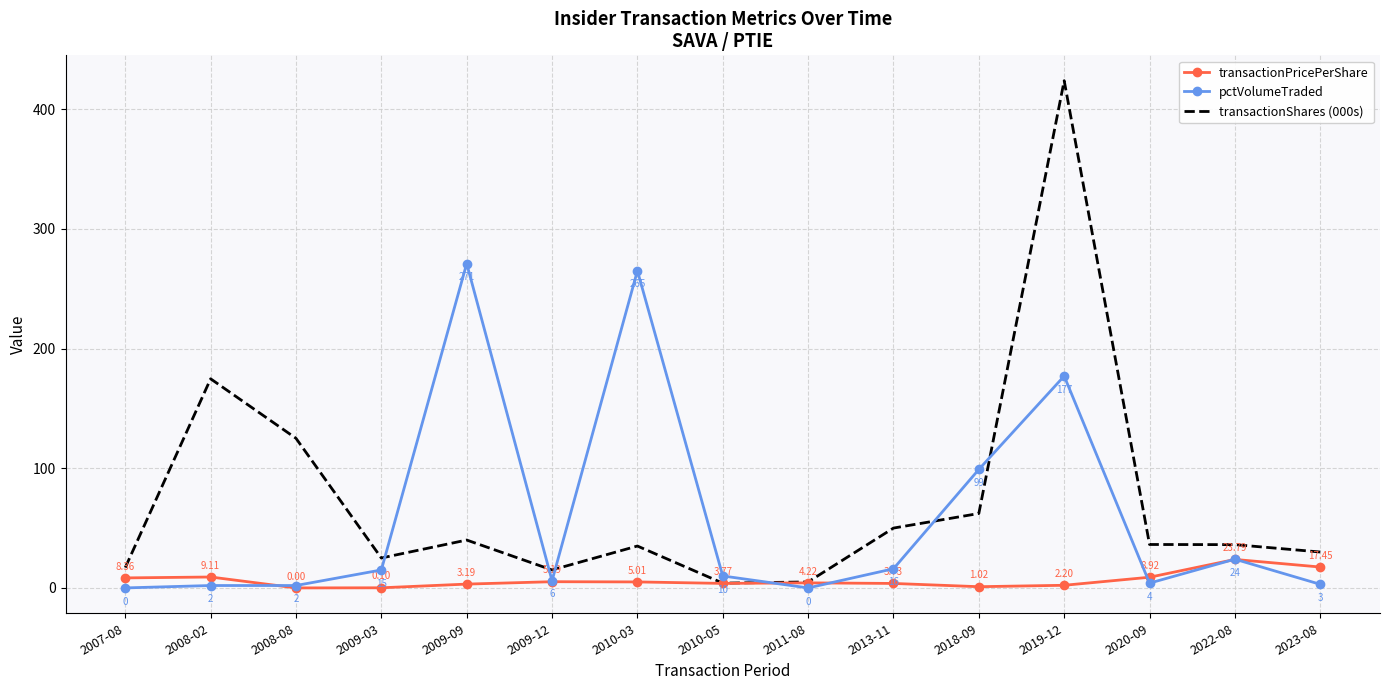

Count the number of data series in this chart.

3